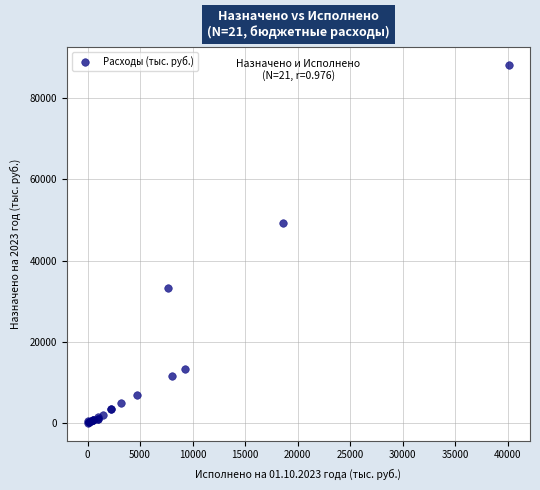

What Y value in the scatter plot is closest to 44135?

49354.4